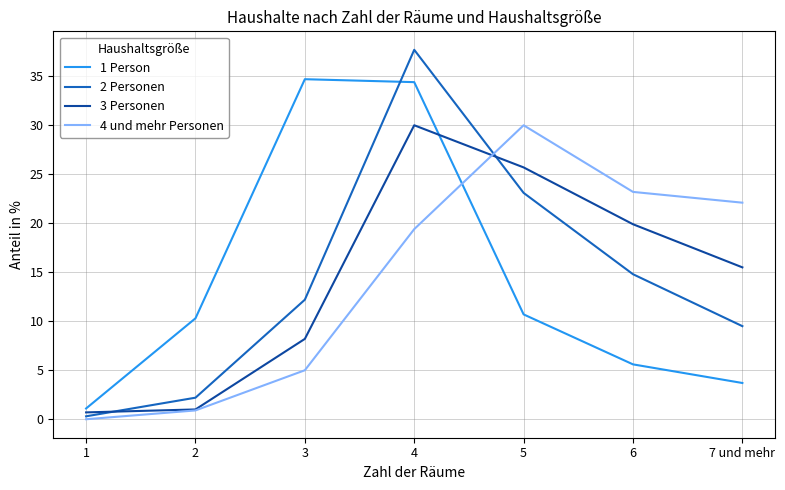

Reading left to right, extract all data points from this chart.

1 Person: 1.1	10.3	34.7	34.4	10.7	5.6	3.7
2 Personen: 0.3	2.2	12.2	37.7	23.1	14.8	9.5
3 Personen: 0.7	1.0	8.2	30.0	25.7	19.9	15.5
4 und mehr Personen: 0.0	0.9	5.0	19.4	30.0	23.2	22.1